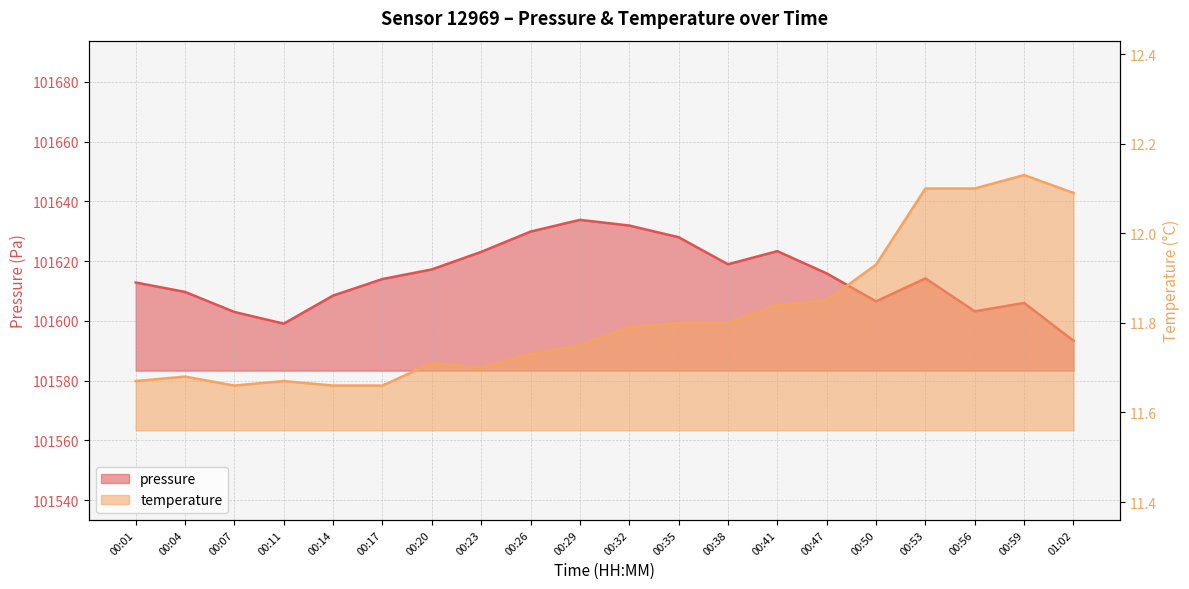

How many interior local peaks does the temperature series have?

4